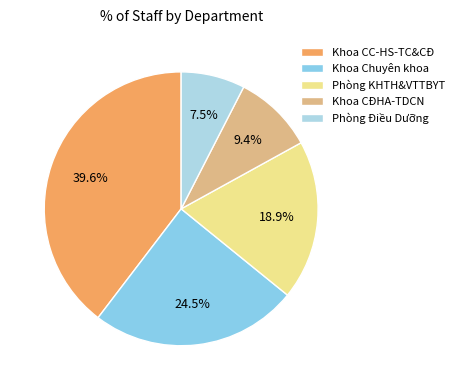

Which has a higher value, Khoa CC-HS-TC&CĐ or Phòng KHTH&VTTBYT?

Khoa CC-HS-TC&CĐ